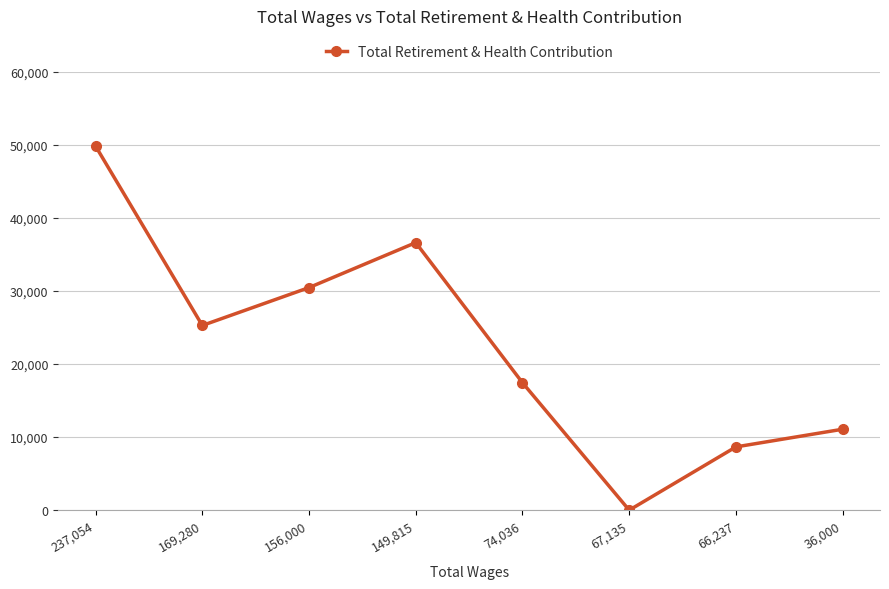

What is the change in value from 169,280 to 74,036?

-7840